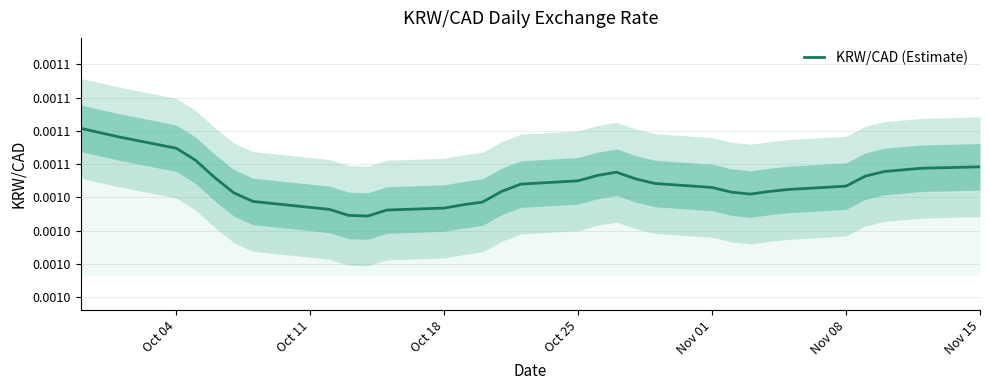

True or false: the data shows 0.0 at 18.

False